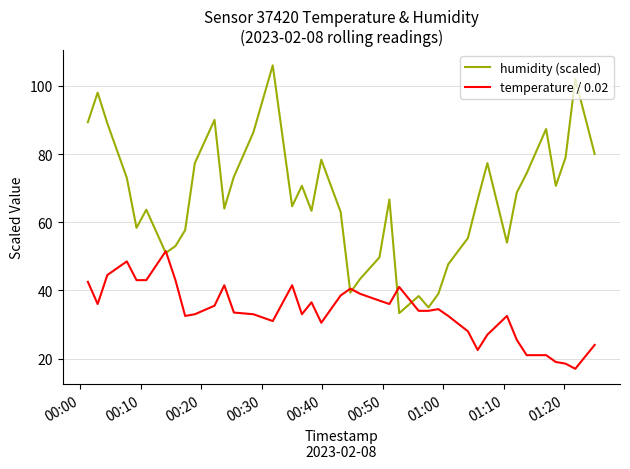

Which series has the widest spread of values?

humidity (scaled)